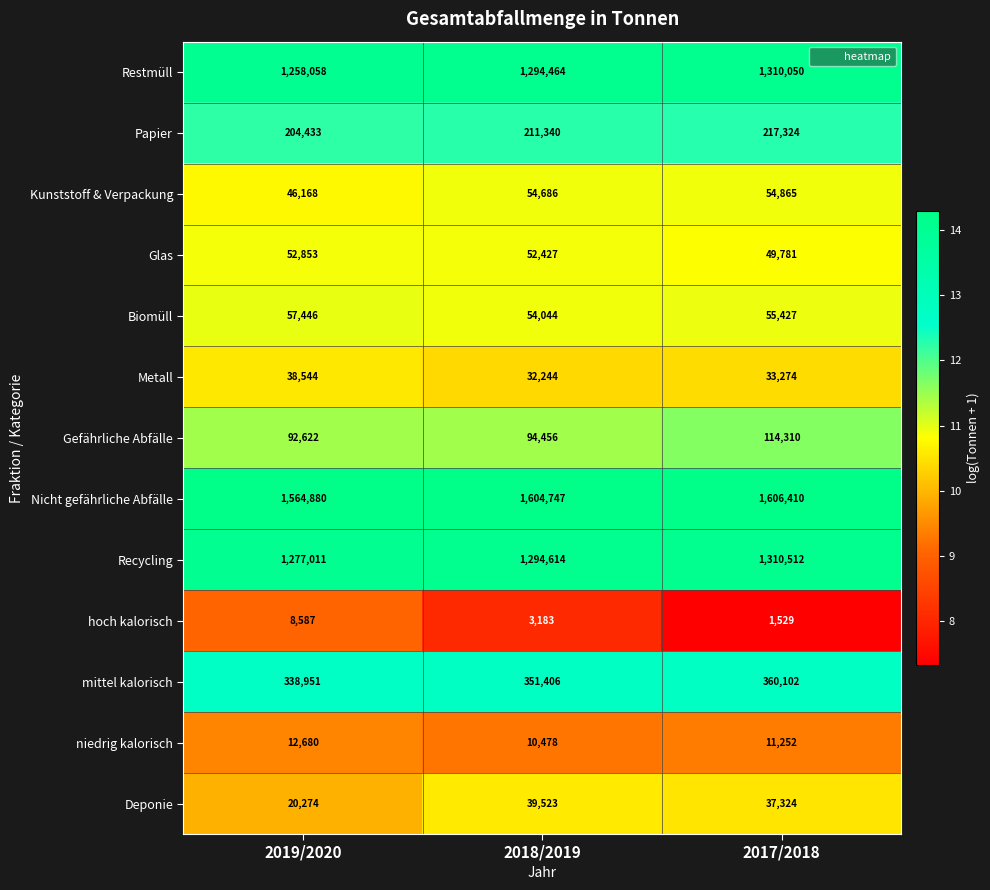

List the series in order of their peak value, lowest first.

hoch kalorisch, niedrig kalorisch, Metall, Deponie, Glas, Kunststoff & Verpackung, Biomüll, Gefährliche Abfälle, Papier, mittel kalorisch, Restmüll, Recycling, Nicht gefährliche Abfälle